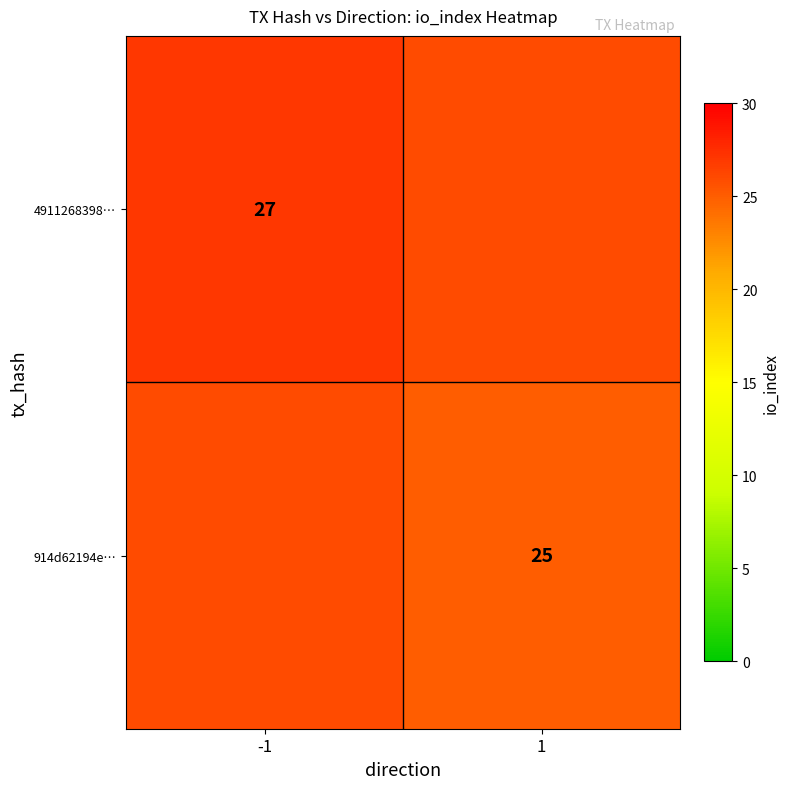

The 914d62194e… series shows 13 at 1. True or false?

False